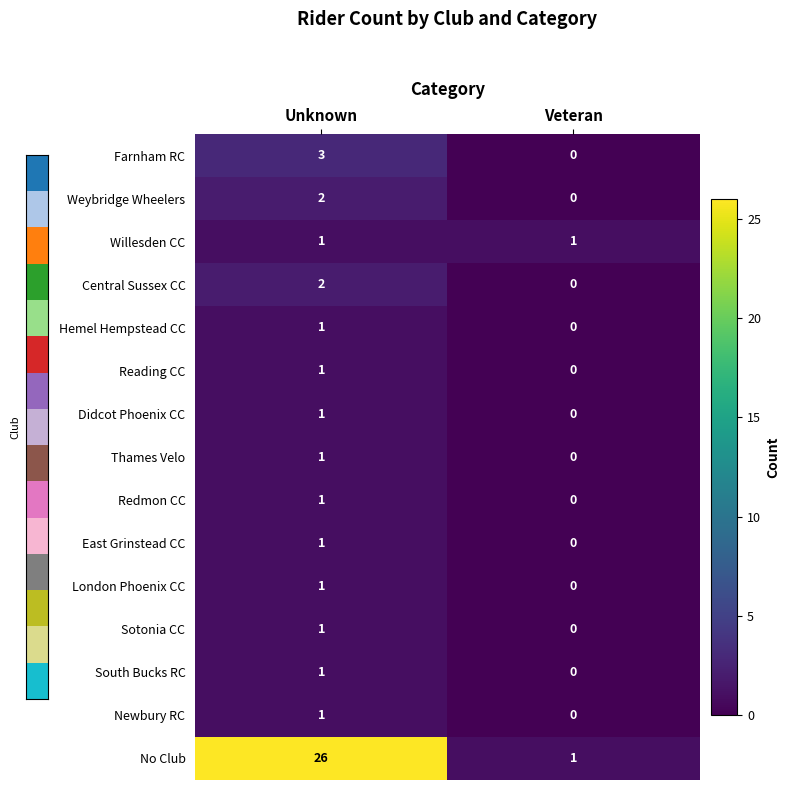

What is the difference between the maximum and minimum values in the No Club series?

25